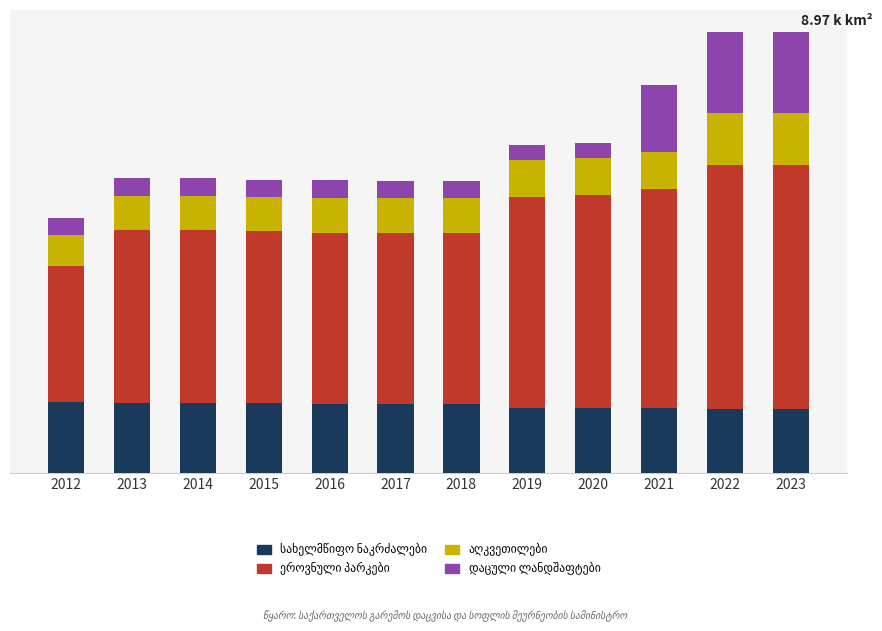

Are the bars grouped side by side (vs. stacked)?

No